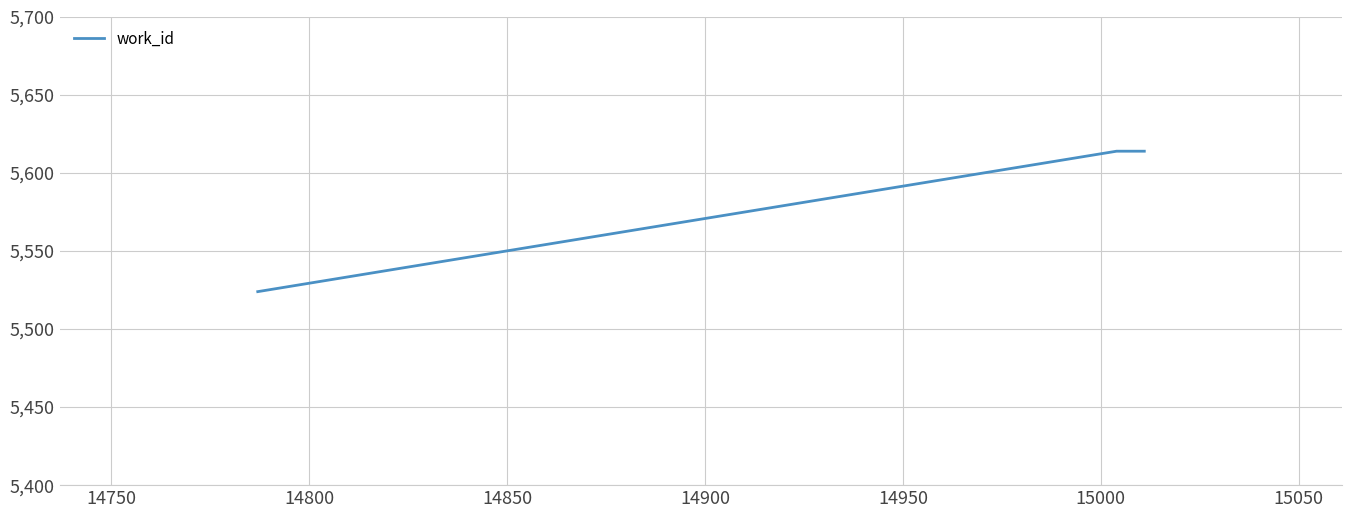

What is the greatest value displayed?

5614